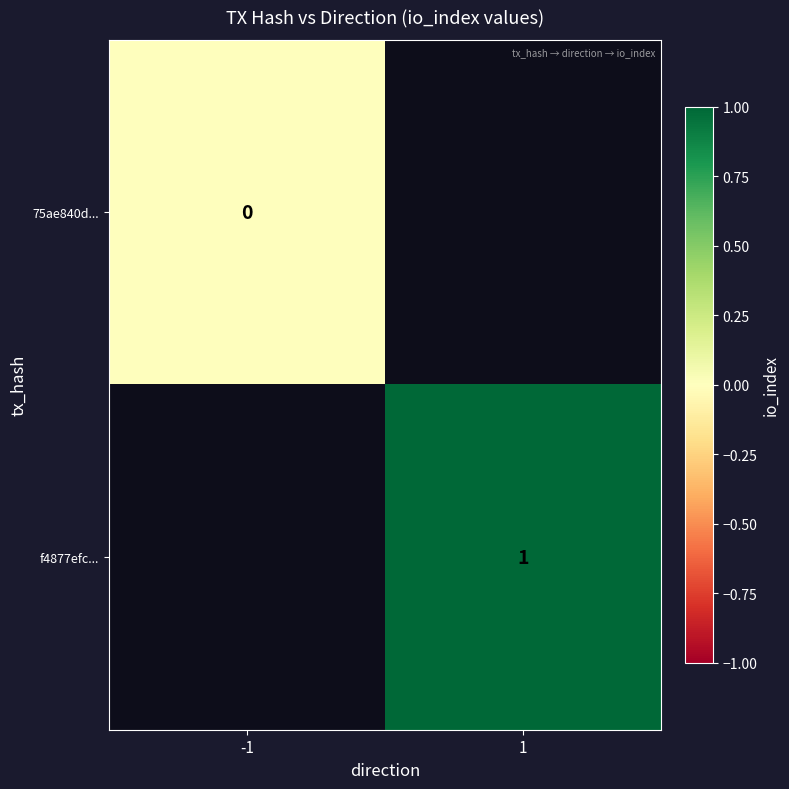

Is it true that f4877efc... equals 1 at 1?

True